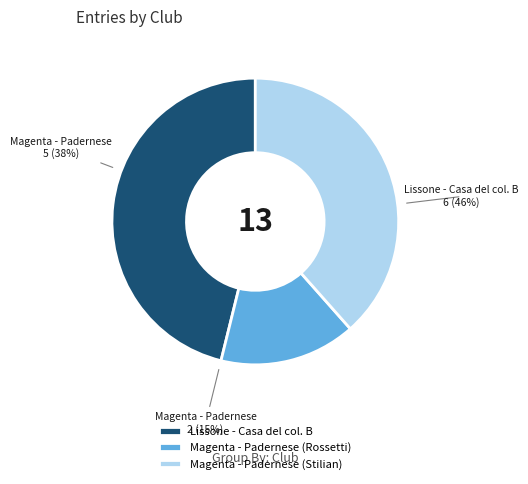

Is Magenta - Padernese (Rossetti) the majority of the pie?

No